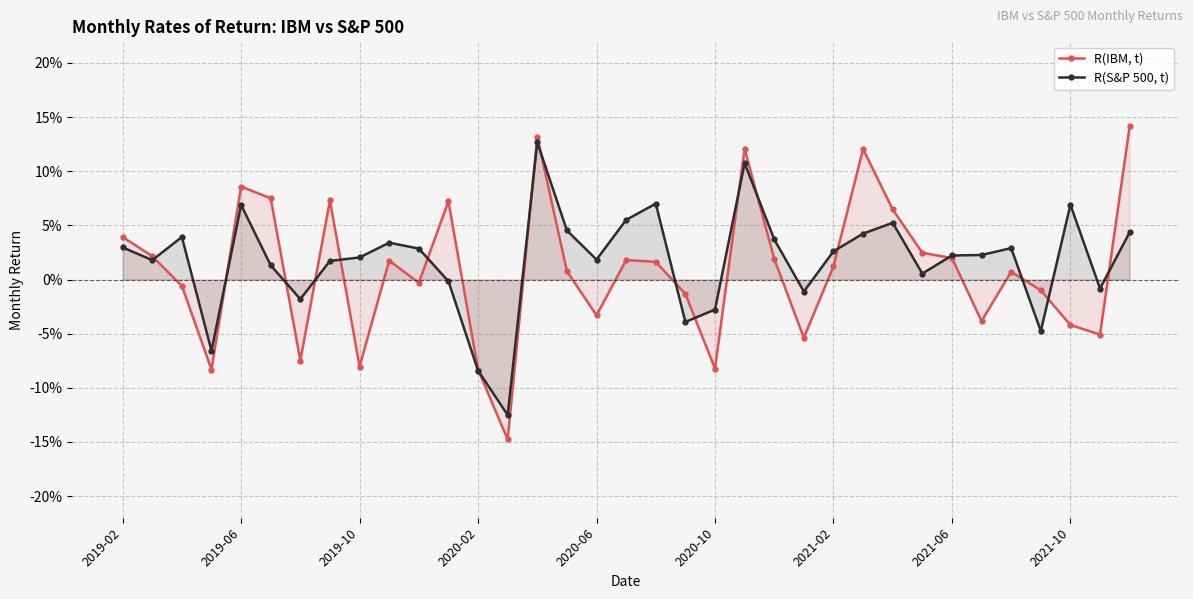

Does the chart have visible grid lines?

Yes